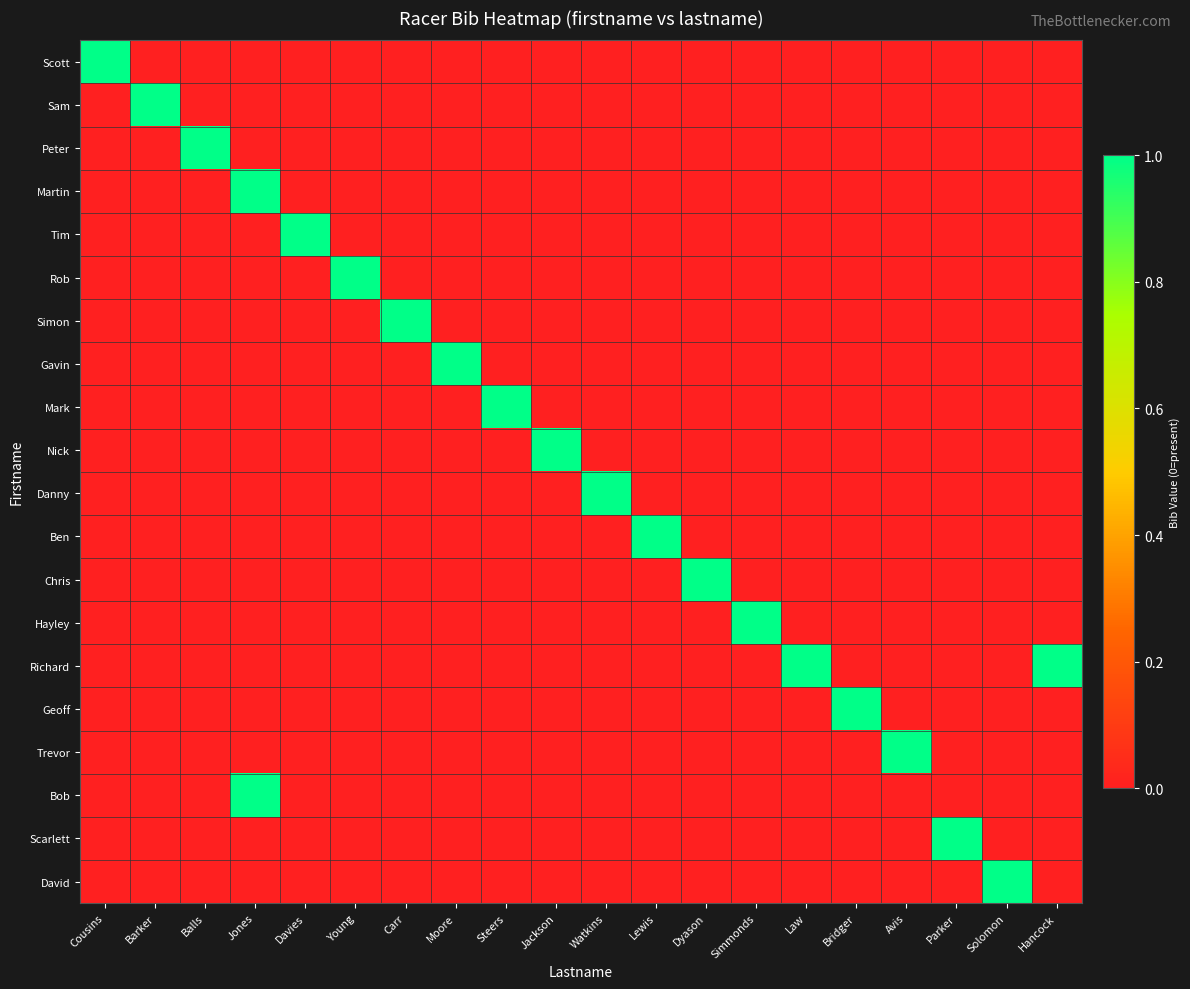

Reading left to right, extract all data points from this chart.

Scott: Cousins=1	Barker=0	Balls=0	Jones=0	Davies=0	Young=0	Carr=0	Moore=0	Steers=0	Jackson=0	Watkins=0	Lewis=0	Dyason=0	Simmonds=0	Law=0	Bridger=0	Avis=0	Parker=0	Solomon=0	Hancock=0
Sam: Cousins=0	Barker=1	Balls=0	Jones=0	Davies=0	Young=0	Carr=0	Moore=0	Steers=0	Jackson=0	Watkins=0	Lewis=0	Dyason=0	Simmonds=0	Law=0	Bridger=0	Avis=0	Parker=0	Solomon=0	Hancock=0
Peter: Cousins=0	Barker=0	Balls=1	Jones=0	Davies=0	Young=0	Carr=0	Moore=0	Steers=0	Jackson=0	Watkins=0	Lewis=0	Dyason=0	Simmonds=0	Law=0	Bridger=0	Avis=0	Parker=0	Solomon=0	Hancock=0
Martin: Cousins=0	Barker=0	Balls=0	Jones=1	Davies=0	Young=0	Carr=0	Moore=0	Steers=0	Jackson=0	Watkins=0	Lewis=0	Dyason=0	Simmonds=0	Law=0	Bridger=0	Avis=0	Parker=0	Solomon=0	Hancock=0
Tim: Cousins=0	Barker=0	Balls=0	Jones=0	Davies=1	Young=0	Carr=0	Moore=0	Steers=0	Jackson=0	Watkins=0	Lewis=0	Dyason=0	Simmonds=0	Law=0	Bridger=0	Avis=0	Parker=0	Solomon=0	Hancock=0
Rob: Cousins=0	Barker=0	Balls=0	Jones=0	Davies=0	Young=1	Carr=0	Moore=0	Steers=0	Jackson=0	Watkins=0	Lewis=0	Dyason=0	Simmonds=0	Law=0	Bridger=0	Avis=0	Parker=0	Solomon=0	Hancock=0
Simon: Cousins=0	Barker=0	Balls=0	Jones=0	Davies=0	Young=0	Carr=1	Moore=0	Steers=0	Jackson=0	Watkins=0	Lewis=0	Dyason=0	Simmonds=0	Law=0	Bridger=0	Avis=0	Parker=0	Solomon=0	Hancock=0
Gavin: Cousins=0	Barker=0	Balls=0	Jones=0	Davies=0	Young=0	Carr=0	Moore=1	Steers=0	Jackson=0	Watkins=0	Lewis=0	Dyason=0	Simmonds=0	Law=0	Bridger=0	Avis=0	Parker=0	Solomon=0	Hancock=0
Mark: Cousins=0	Barker=0	Balls=0	Jones=0	Davies=0	Young=0	Carr=0	Moore=0	Steers=1	Jackson=0	Watkins=0	Lewis=0	Dyason=0	Simmonds=0	Law=0	Bridger=0	Avis=0	Parker=0	Solomon=0	Hancock=0
Nick: Cousins=0	Barker=0	Balls=0	Jones=0	Davies=0	Young=0	Carr=0	Moore=0	Steers=0	Jackson=1	Watkins=0	Lewis=0	Dyason=0	Simmonds=0	Law=0	Bridger=0	Avis=0	Parker=0	Solomon=0	Hancock=0
Danny: Cousins=0	Barker=0	Balls=0	Jones=0	Davies=0	Young=0	Carr=0	Moore=0	Steers=0	Jackson=0	Watkins=1	Lewis=0	Dyason=0	Simmonds=0	Law=0	Bridger=0	Avis=0	Parker=0	Solomon=0	Hancock=0
Ben: Cousins=0	Barker=0	Balls=0	Jones=0	Davies=0	Young=0	Carr=0	Moore=0	Steers=0	Jackson=0	Watkins=0	Lewis=1	Dyason=0	Simmonds=0	Law=0	Bridger=0	Avis=0	Parker=0	Solomon=0	Hancock=0
Chris: Cousins=0	Barker=0	Balls=0	Jones=0	Davies=0	Young=0	Carr=0	Moore=0	Steers=0	Jackson=0	Watkins=0	Lewis=0	Dyason=1	Simmonds=0	Law=0	Bridger=0	Avis=0	Parker=0	Solomon=0	Hancock=0
Hayley: Cousins=0	Barker=0	Balls=0	Jones=0	Davies=0	Young=0	Carr=0	Moore=0	Steers=0	Jackson=0	Watkins=0	Lewis=0	Dyason=0	Simmonds=1	Law=0	Bridger=0	Avis=0	Parker=0	Solomon=0	Hancock=0
Richard: Cousins=0	Barker=0	Balls=0	Jones=0	Davies=0	Young=0	Carr=0	Moore=0	Steers=0	Jackson=0	Watkins=0	Lewis=0	Dyason=0	Simmonds=0	Law=1	Bridger=0	Avis=0	Parker=0	Solomon=0	Hancock=1
Geoff: Cousins=0	Barker=0	Balls=0	Jones=0	Davies=0	Young=0	Carr=0	Moore=0	Steers=0	Jackson=0	Watkins=0	Lewis=0	Dyason=0	Simmonds=0	Law=0	Bridger=1	Avis=0	Parker=0	Solomon=0	Hancock=0
Trevor: Cousins=0	Barker=0	Balls=0	Jones=0	Davies=0	Young=0	Carr=0	Moore=0	Steers=0	Jackson=0	Watkins=0	Lewis=0	Dyason=0	Simmonds=0	Law=0	Bridger=0	Avis=1	Parker=0	Solomon=0	Hancock=0
Bob: Cousins=0	Barker=0	Balls=0	Jones=1	Davies=0	Young=0	Carr=0	Moore=0	Steers=0	Jackson=0	Watkins=0	Lewis=0	Dyason=0	Simmonds=0	Law=0	Bridger=0	Avis=0	Parker=0	Solomon=0	Hancock=0
Scarlett: Cousins=0	Barker=0	Balls=0	Jones=0	Davies=0	Young=0	Carr=0	Moore=0	Steers=0	Jackson=0	Watkins=0	Lewis=0	Dyason=0	Simmonds=0	Law=0	Bridger=0	Avis=0	Parker=1	Solomon=0	Hancock=0
David: Cousins=0	Barker=0	Balls=0	Jones=0	Davies=0	Young=0	Carr=0	Moore=0	Steers=0	Jackson=0	Watkins=0	Lewis=0	Dyason=0	Simmonds=0	Law=0	Bridger=0	Avis=0	Parker=0	Solomon=1	Hancock=0